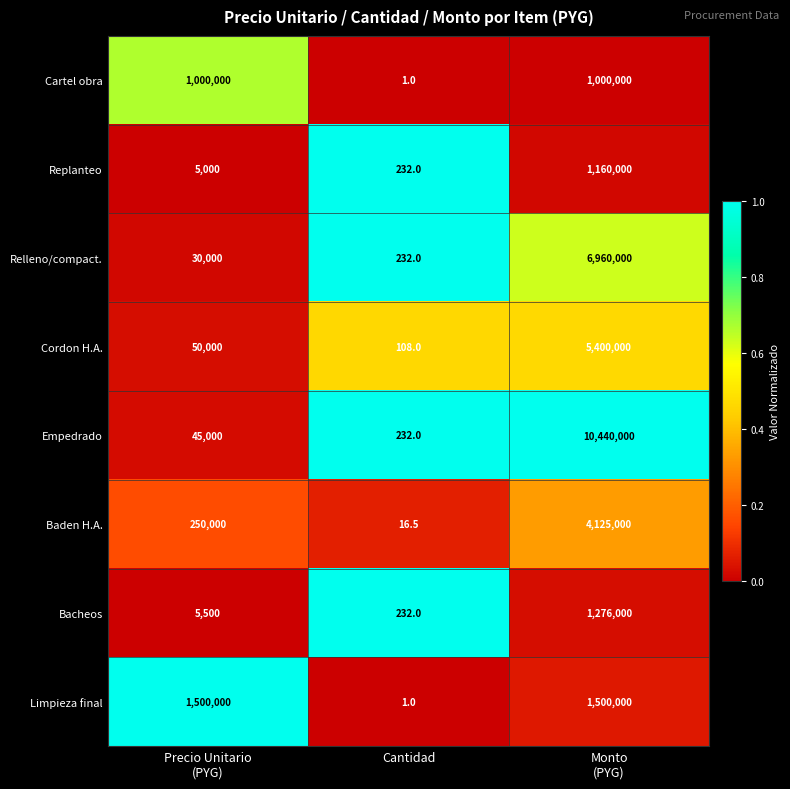

How many series are shown in this chart?

8